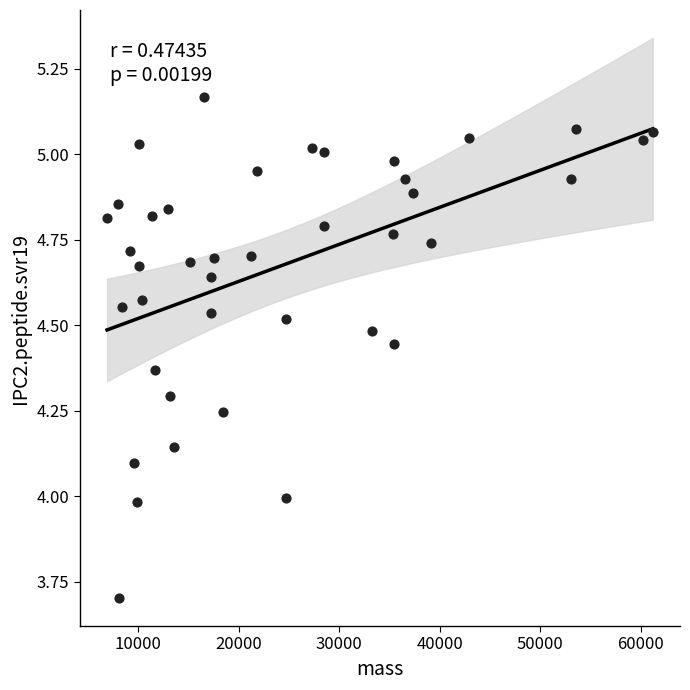

What is the range of X values (max minus min)?

54275.3